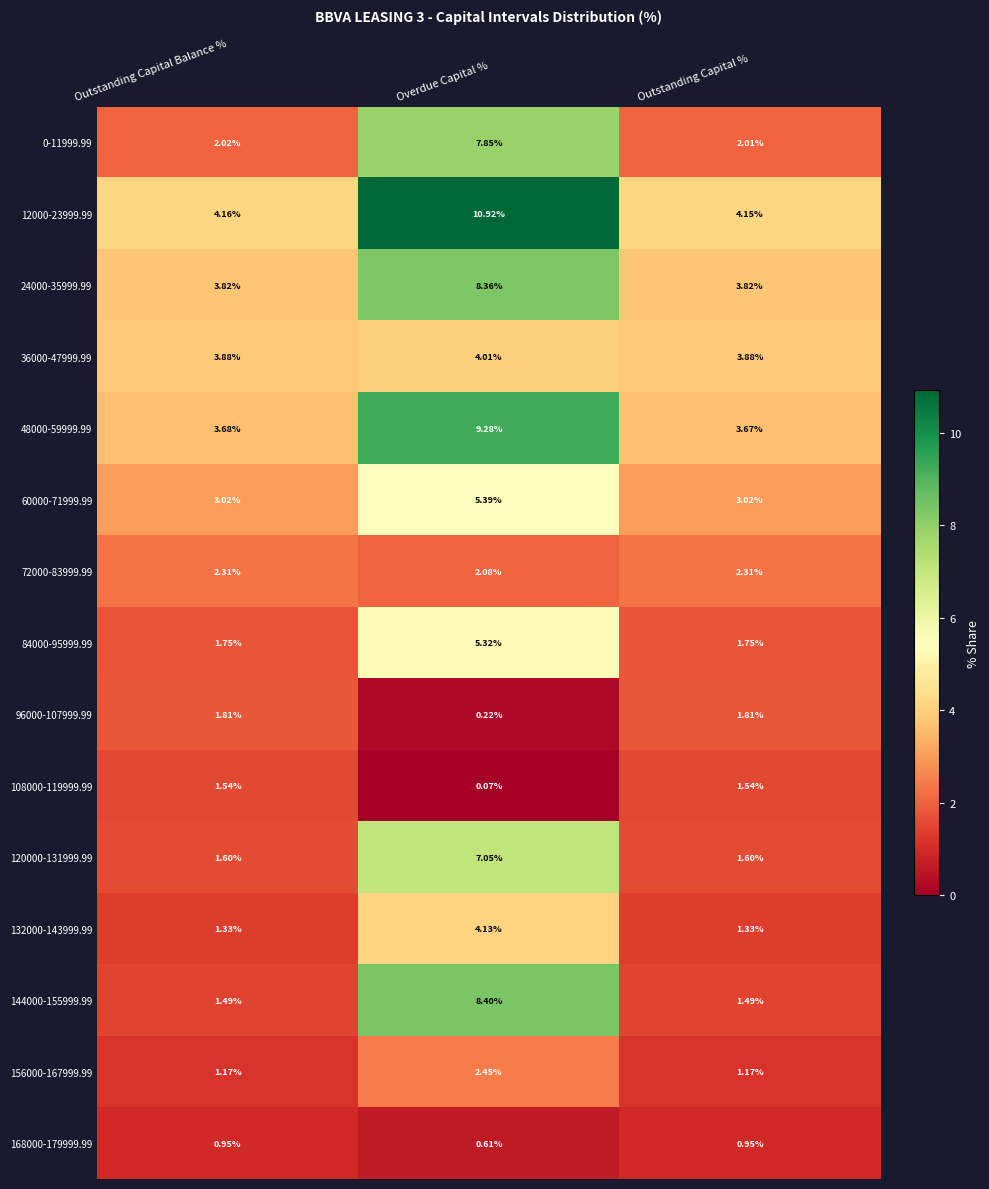

Is the value of 168000-179999.99 at Overdue Capital % greater than the value of 48000-59999.99 at Outstanding Capital Balance %?

No